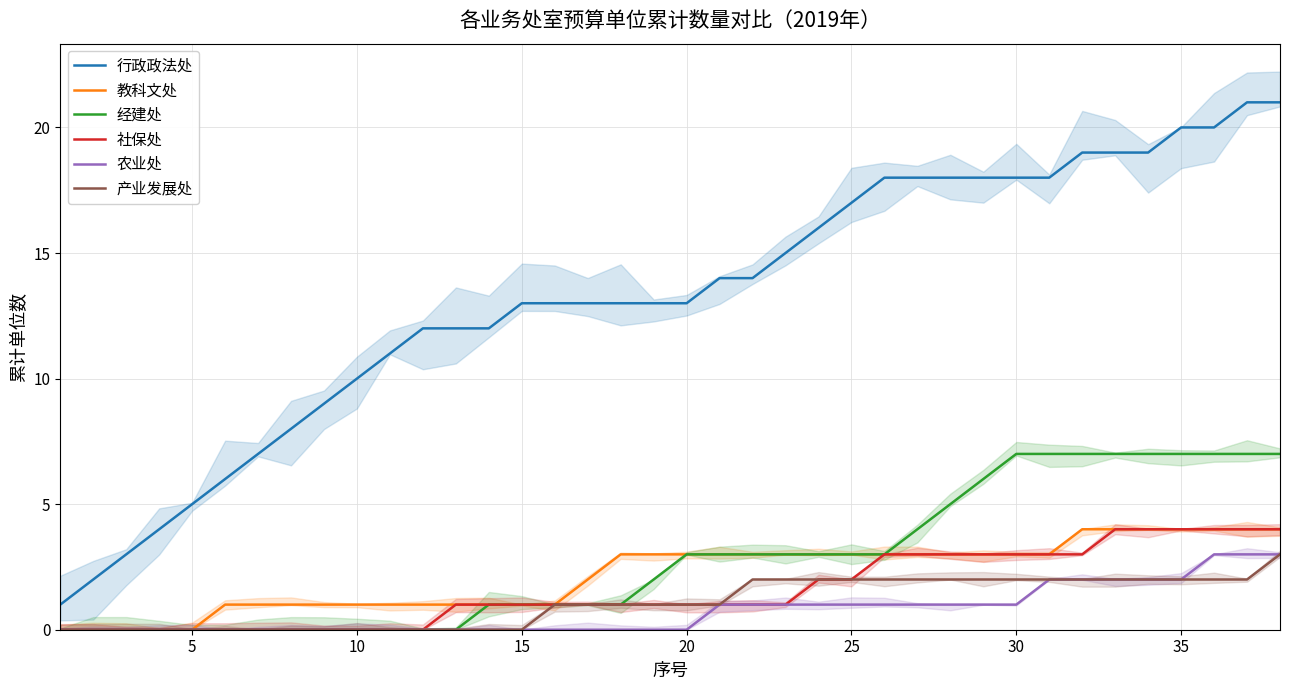

How many lines are shown in the chart?

6